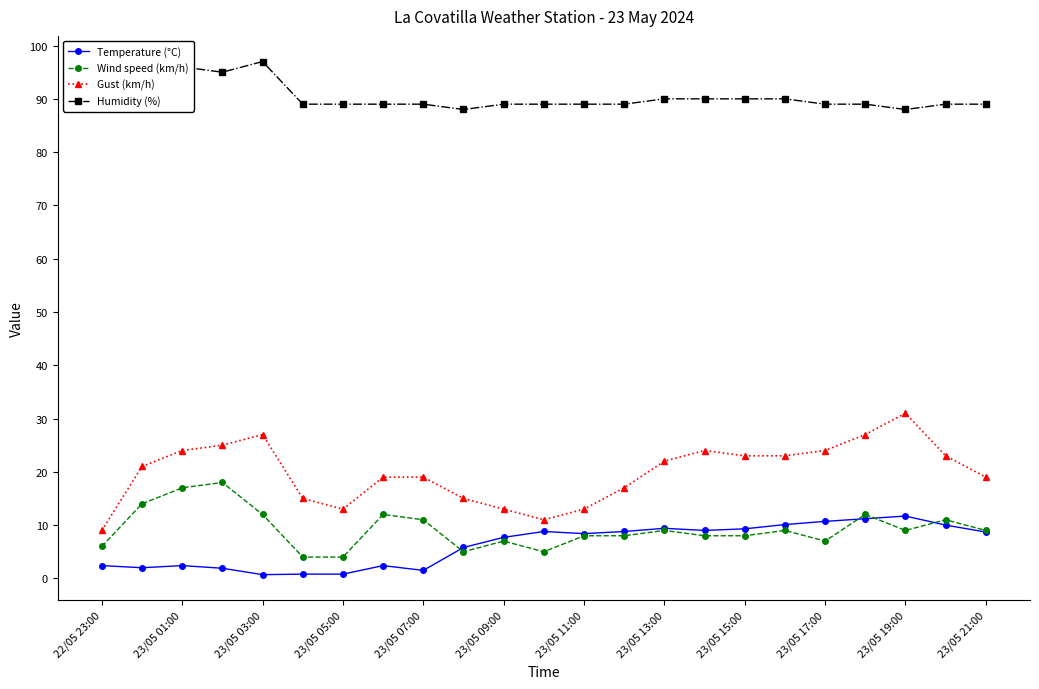

True or false: Humidity (%) and Wind speed (km/h) cross at least once.

False